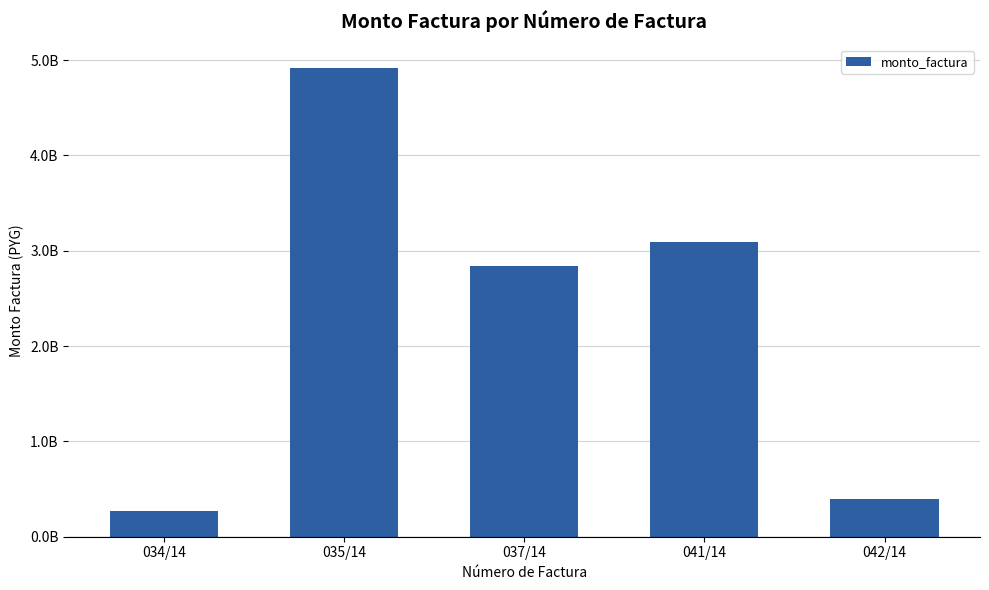

Where is the data nearest to the value 2595559365?

037/14